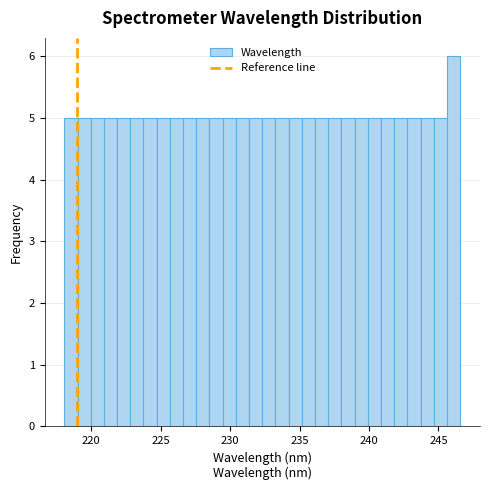

Around what value on the x-axis is the tallest bar? Give the approximate position of its centre, as read against the axis.

246.0